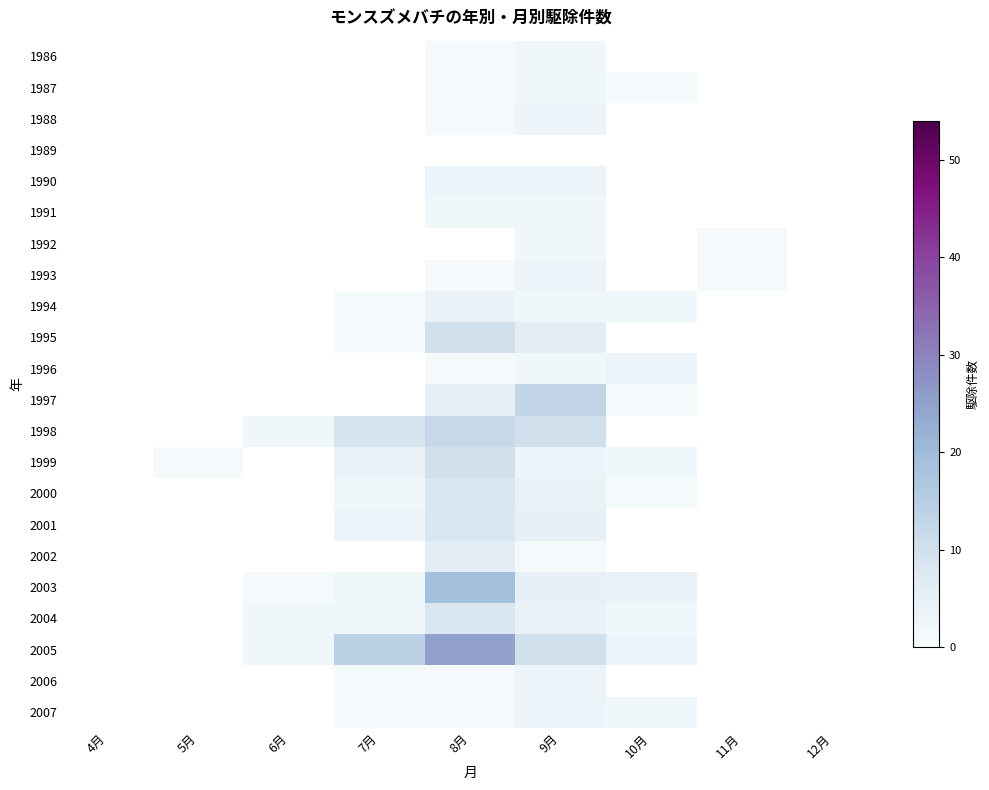

What is the minimum value shown in the chart?

1.0